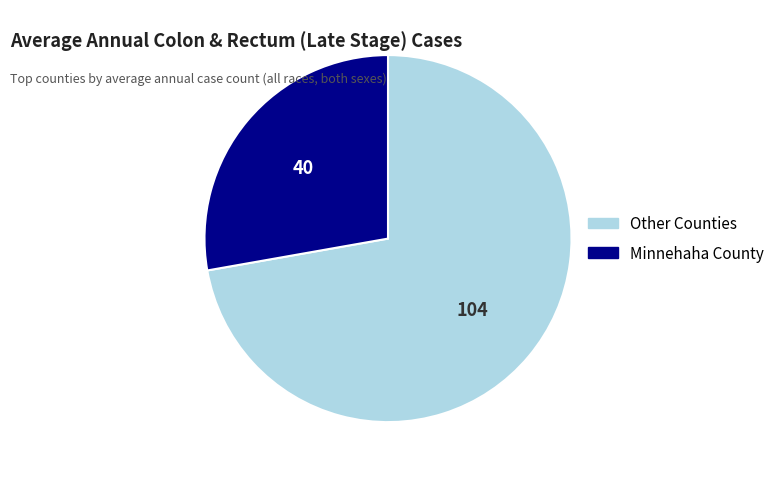

Is there a majority slice in this chart?

Yes